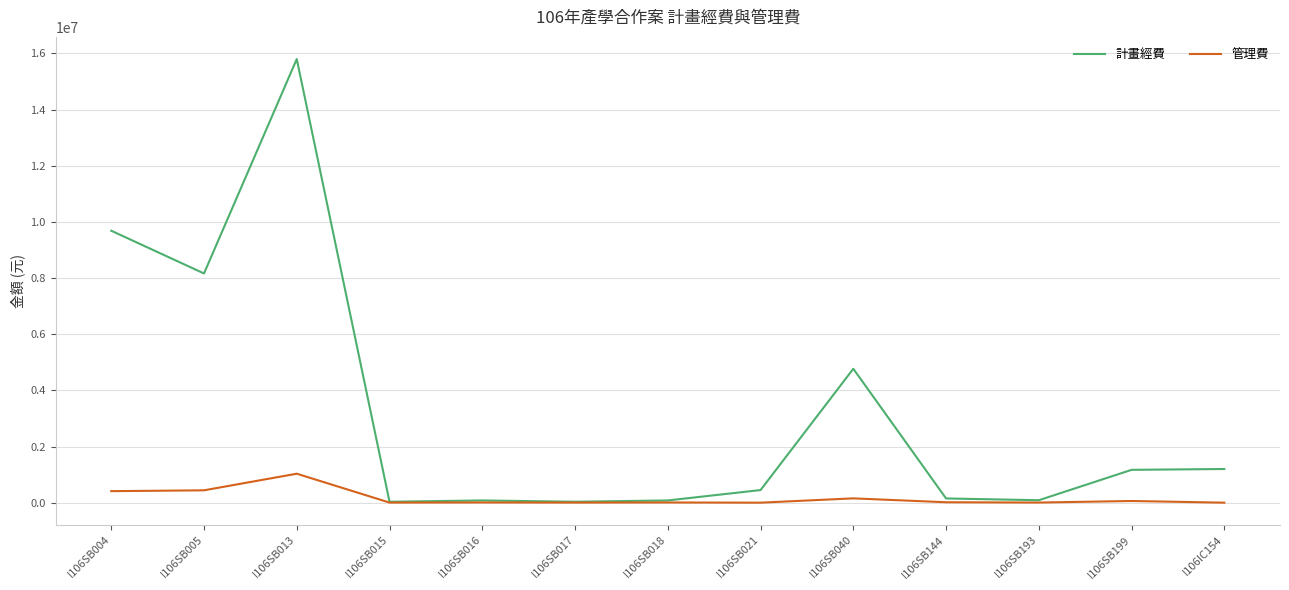

At which category is the sum across all series the highest?

I106SB013